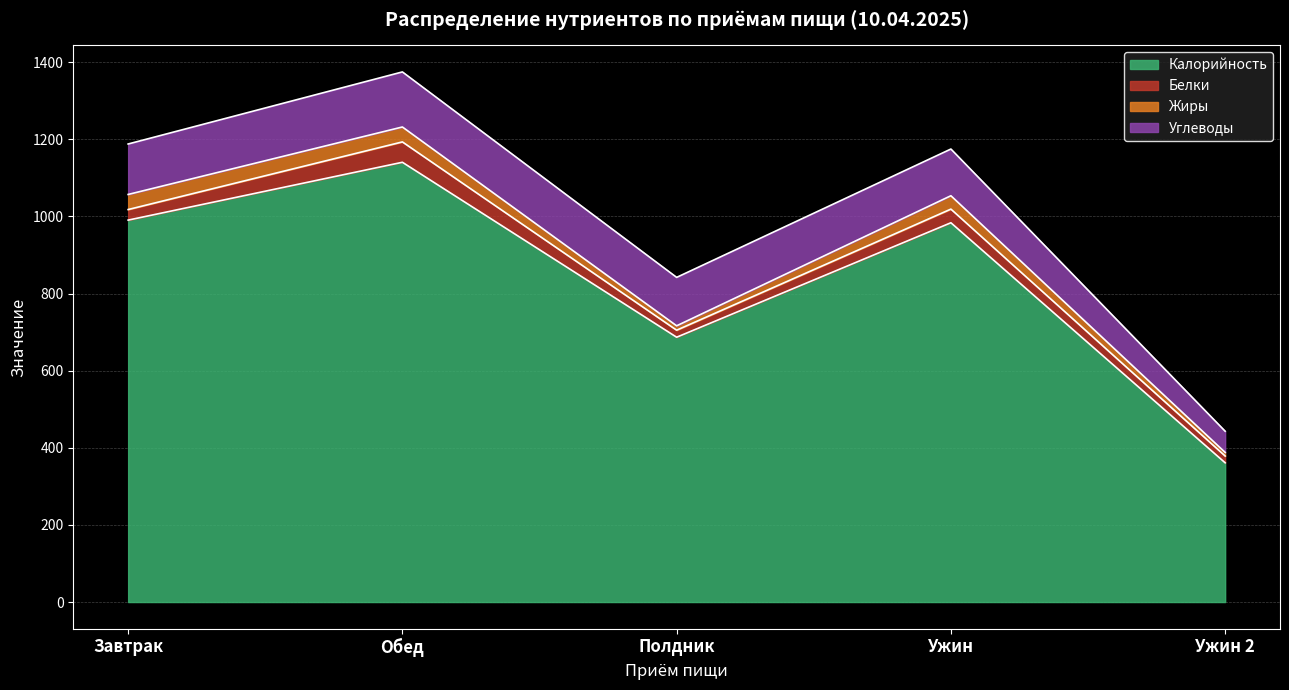

What is the total value across all series at Ужин 2?

443.0